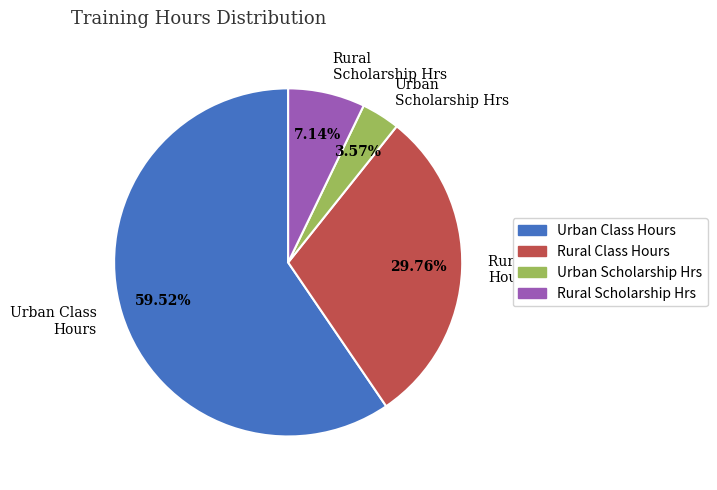

Is there any slice that represents more than half of the pie?

Yes